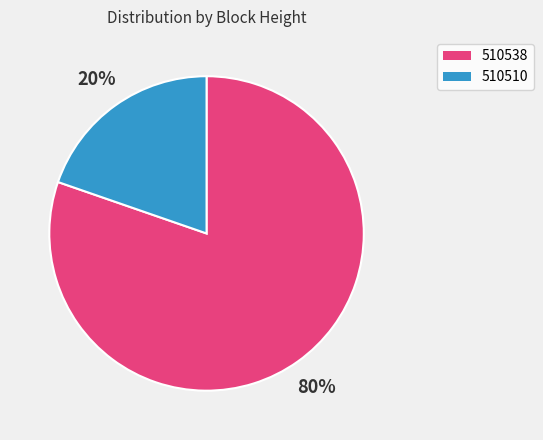

Combined, do 510538 and 510510 account for over 50%?

Yes